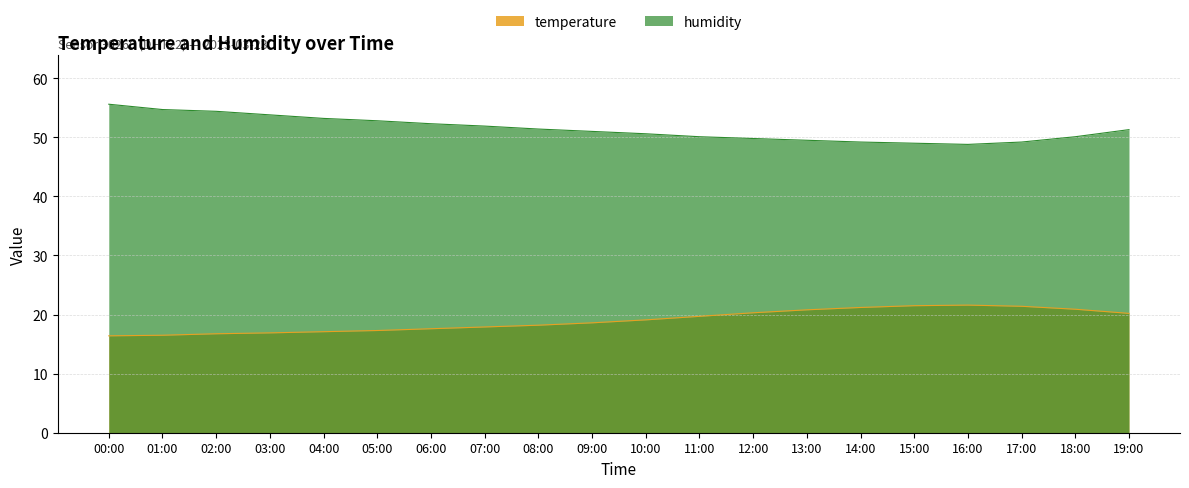

True or false: humidity and temperature intersect in this chart.

False